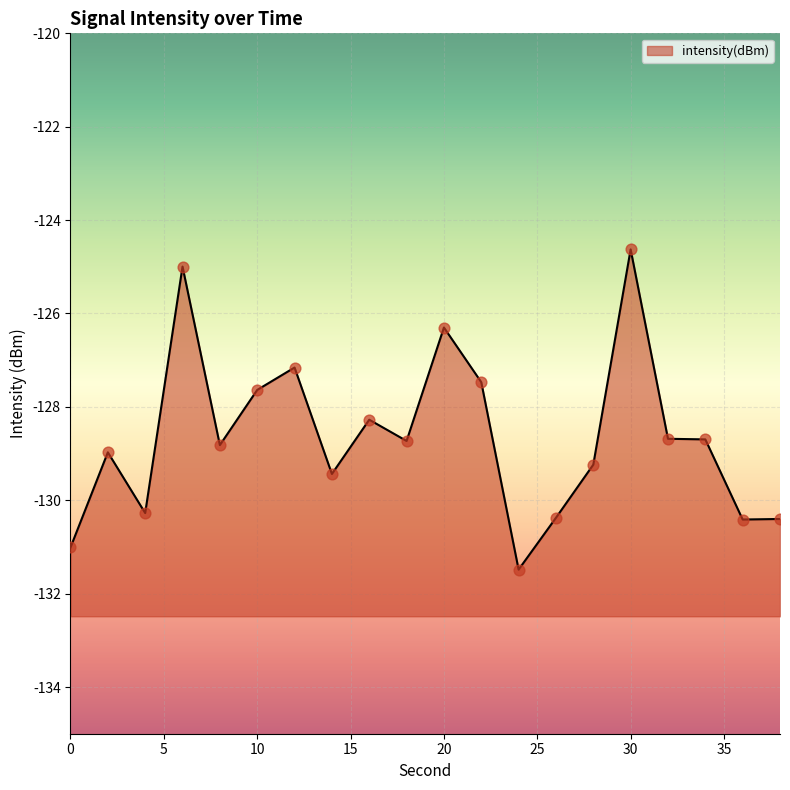

What is the change in value from 10 to 30?

+3.0